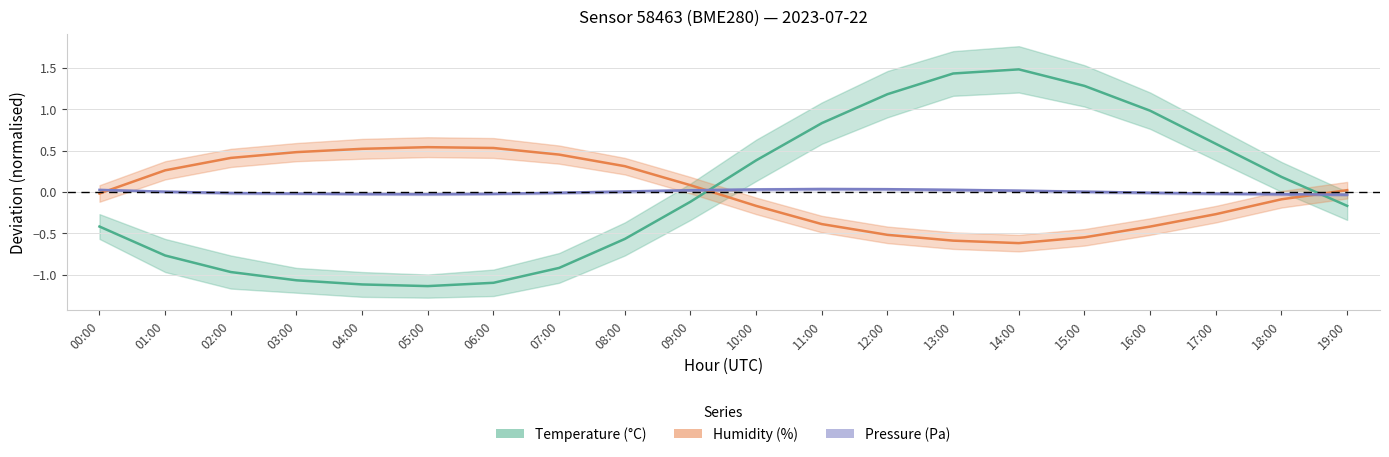

At which category is the sum across all series the highest?

14:00